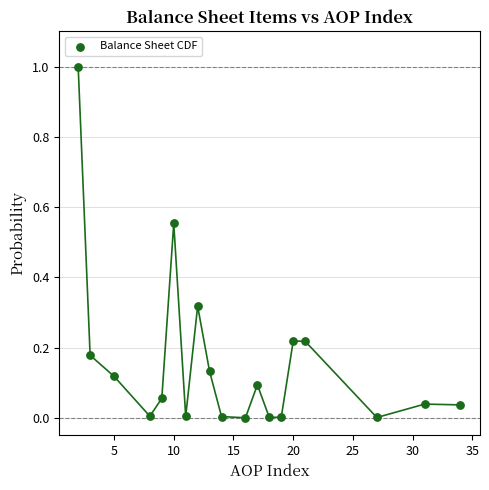

What is the range of X values (max minus min)?

32.0